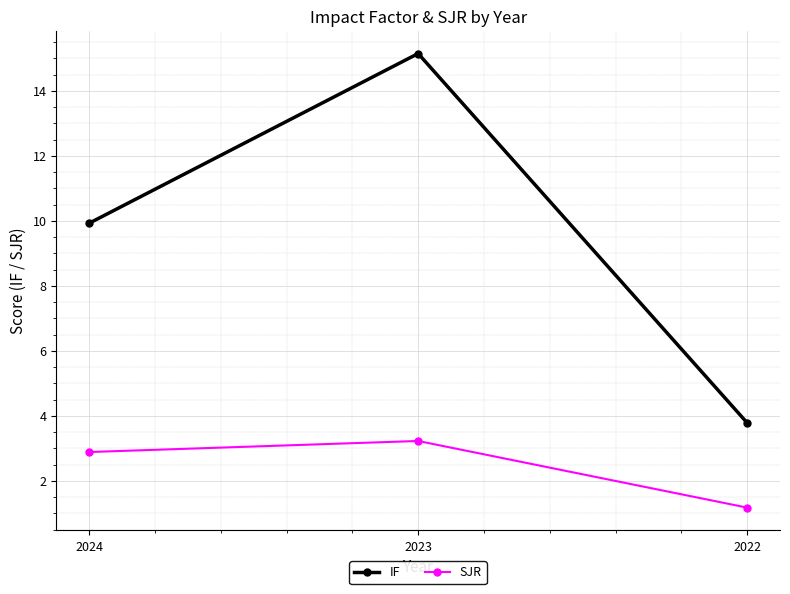

Reading right to left, list all the values displayed in this chart.

IF: 2022=3.8	2023=15.2	2024=9.9
SJR: 2022=1.2	2023=3.2	2024=2.9